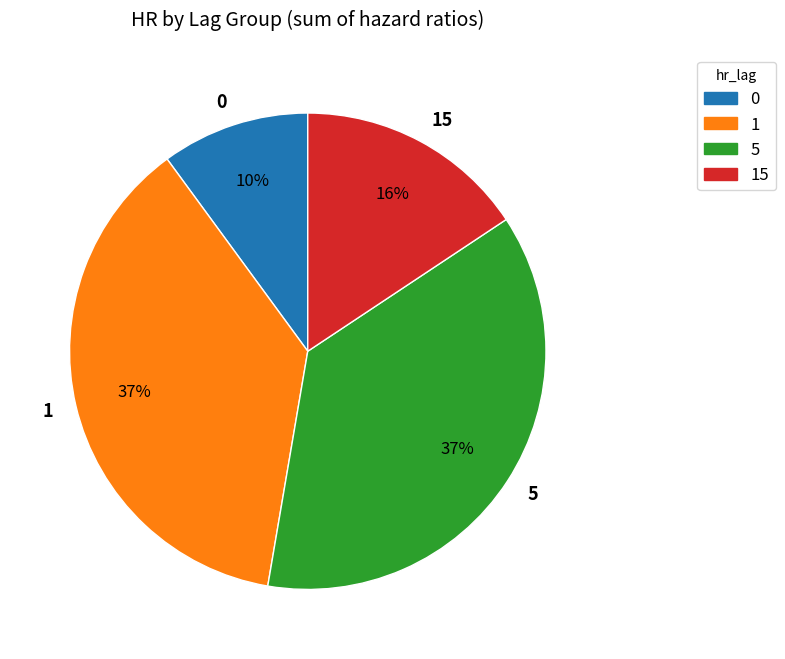

True or false: 5 accounts for 37% of the total.

True